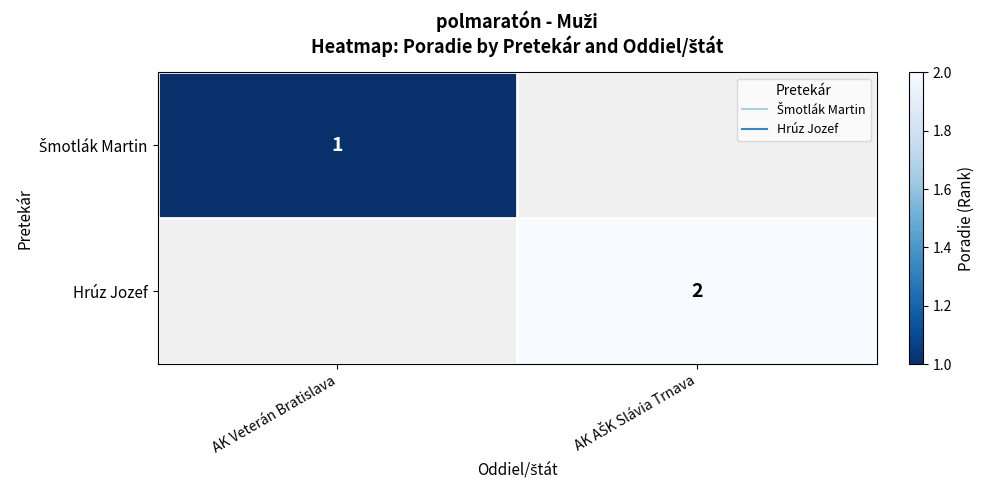

Which category has the highest value in the Šmotlák Martin series?

AK Veterán Bratislava